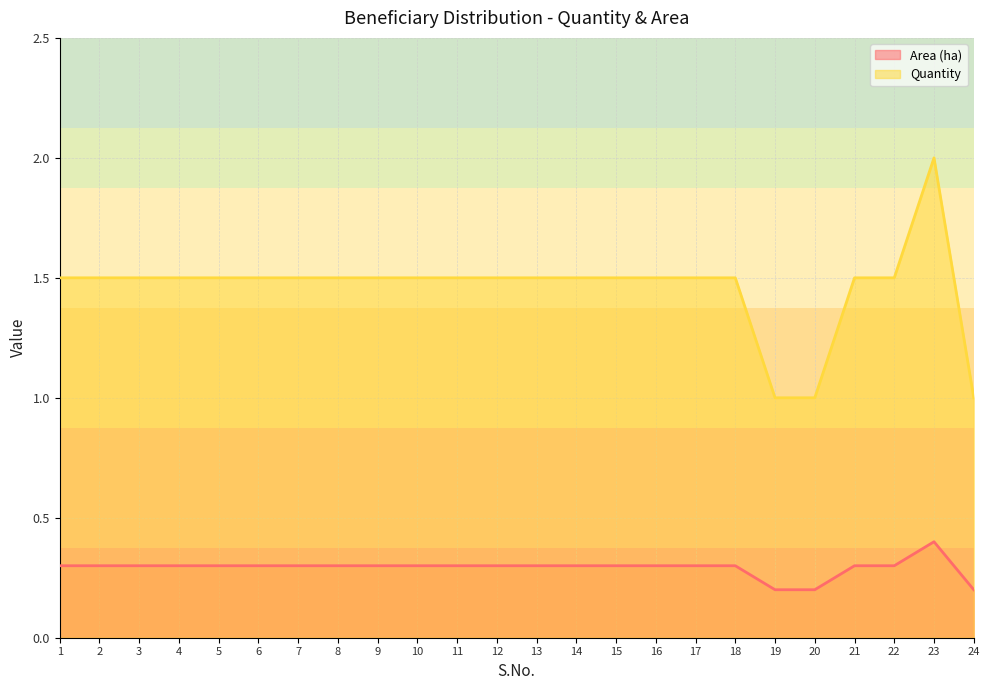

Rank the series at 7 from highest to lowest value.

Quantity, Area (ha)